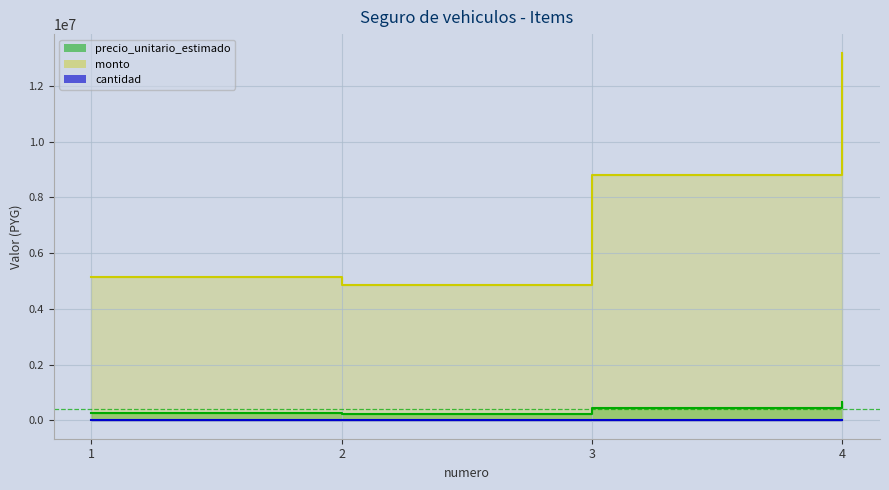

Between 3 and 4, which is larger?

4